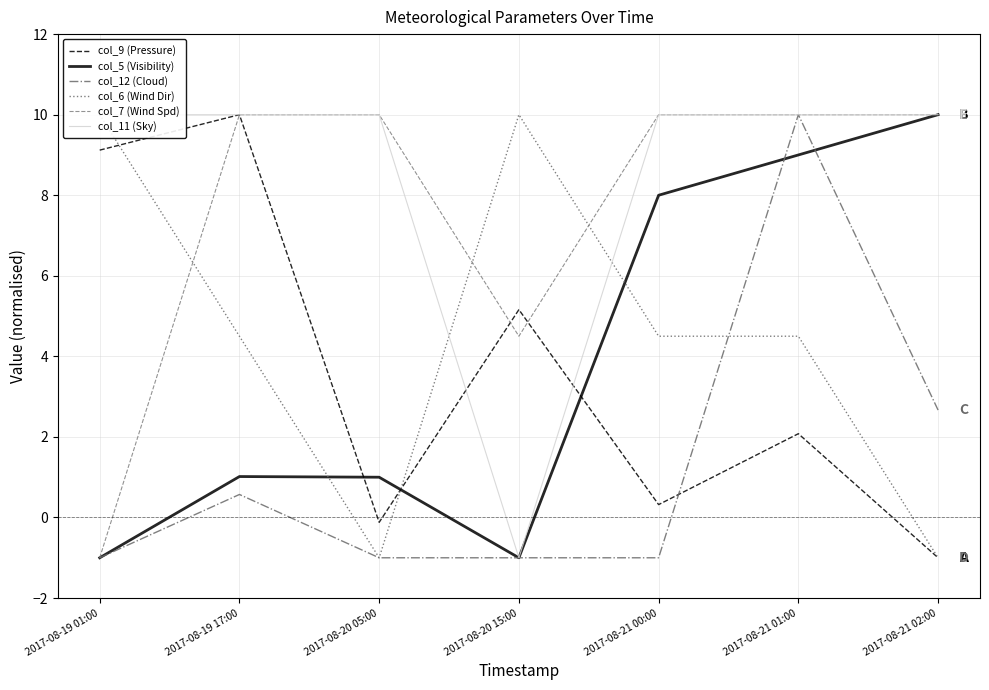

Reading right to left, what are all the values shown in this chart?

col_9 (Pressure): 2017-08-21 02:00=-1.0	2017-08-21 01:00=2.1	2017-08-21 00:00=0.3	2017-08-20 15:00=5.2	2017-08-20 05:00=-0.1	2017-08-19 17:00=10.0	2017-08-19 01:00=9.1
col_5 (Visibility): 2017-08-21 02:00=10.0	2017-08-21 01:00=9.0	2017-08-21 00:00=8.0	2017-08-20 15:00=-1.0	2017-08-20 05:00=1.0	2017-08-19 17:00=1.0	2017-08-19 01:00=-1.0
col_12 (Cloud): 2017-08-21 02:00=2.7	2017-08-21 01:00=10.0	2017-08-21 00:00=-1.0	2017-08-20 15:00=-1.0	2017-08-20 05:00=-1.0	2017-08-19 17:00=0.6	2017-08-19 01:00=-1.0
col_6 (Wind Dir): 2017-08-21 02:00=-1.0	2017-08-21 01:00=4.5	2017-08-21 00:00=4.5	2017-08-20 15:00=10.0	2017-08-20 05:00=-1.0	2017-08-19 17:00=4.5	2017-08-19 01:00=10.0
col_7 (Wind Spd): 2017-08-21 02:00=10.0	2017-08-21 01:00=10.0	2017-08-21 00:00=10.0	2017-08-20 15:00=4.5	2017-08-20 05:00=10.0	2017-08-19 17:00=10.0	2017-08-19 01:00=-1.0
col_11 (Sky): 2017-08-21 02:00=10.0	2017-08-21 01:00=10.0	2017-08-21 00:00=10.0	2017-08-20 15:00=-1.0	2017-08-20 05:00=10.0	2017-08-19 17:00=10.0	2017-08-19 01:00=10.0